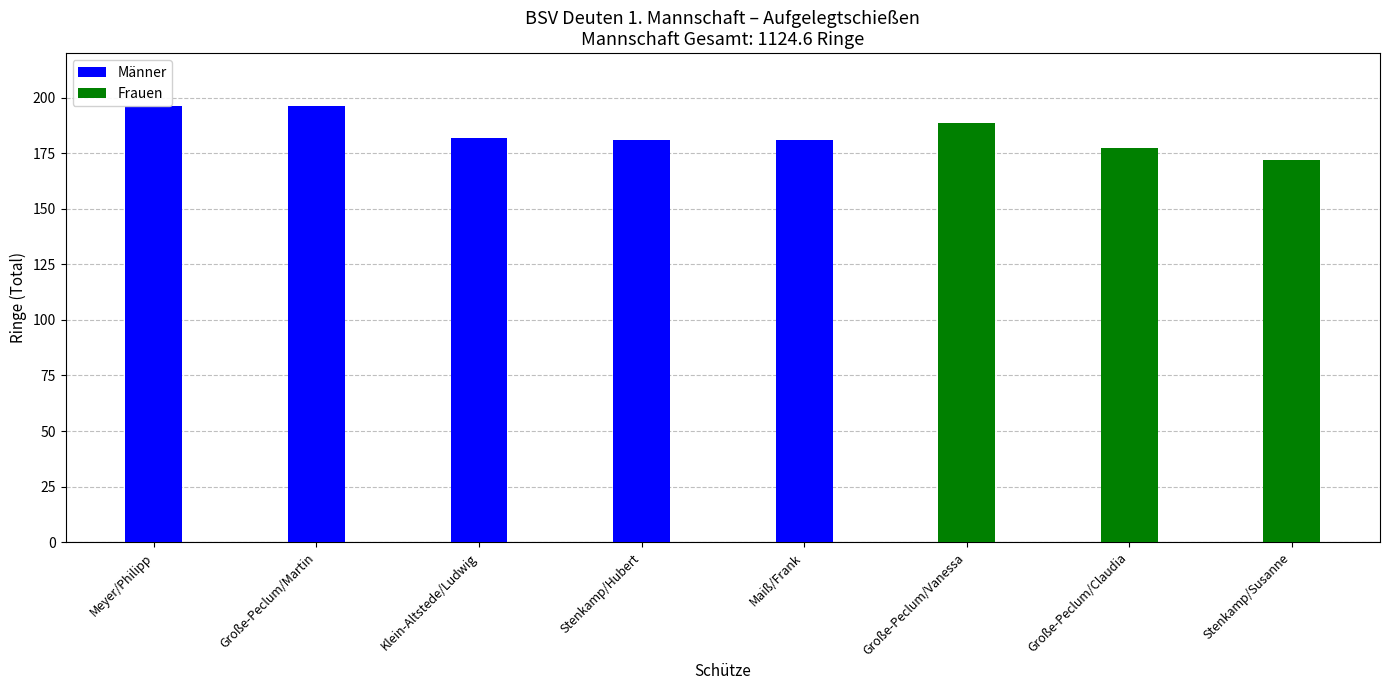

What position from the left is Große-Peclum/Martin?

2